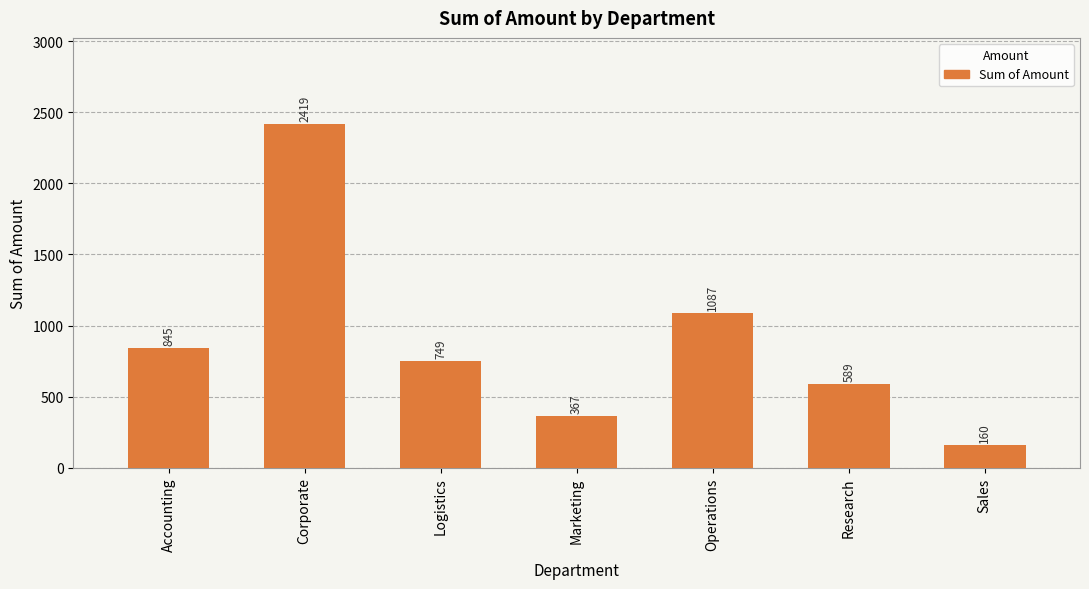

Approximately how many times larger is the value at Marketing compared to Research?

0.6